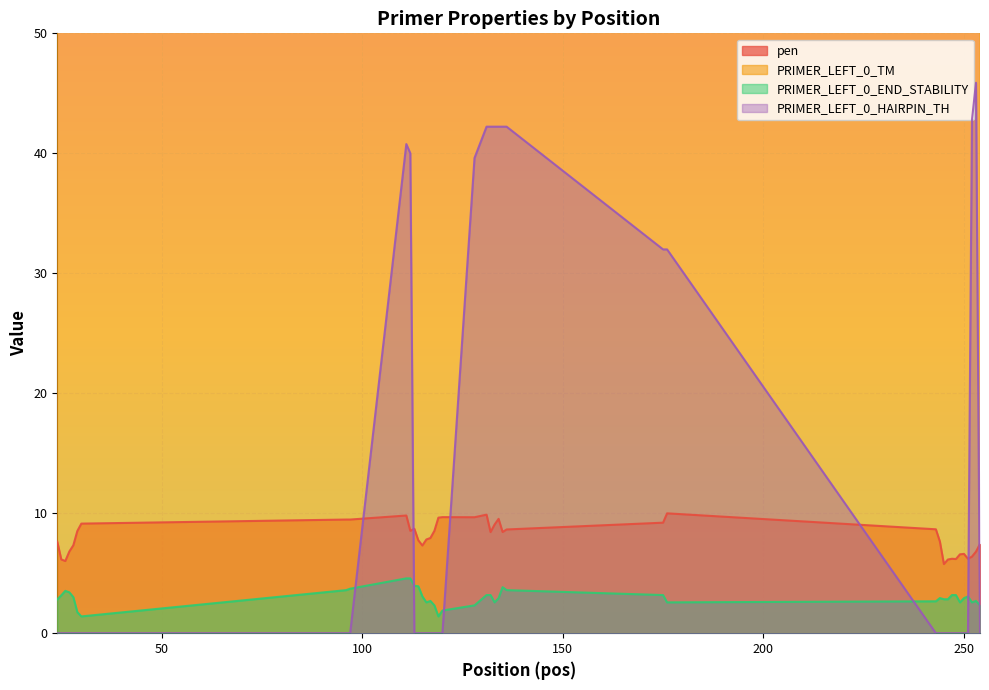

True or false: pen and PRIMER_LEFT_0_END_STABILITY intersect in this chart.

False